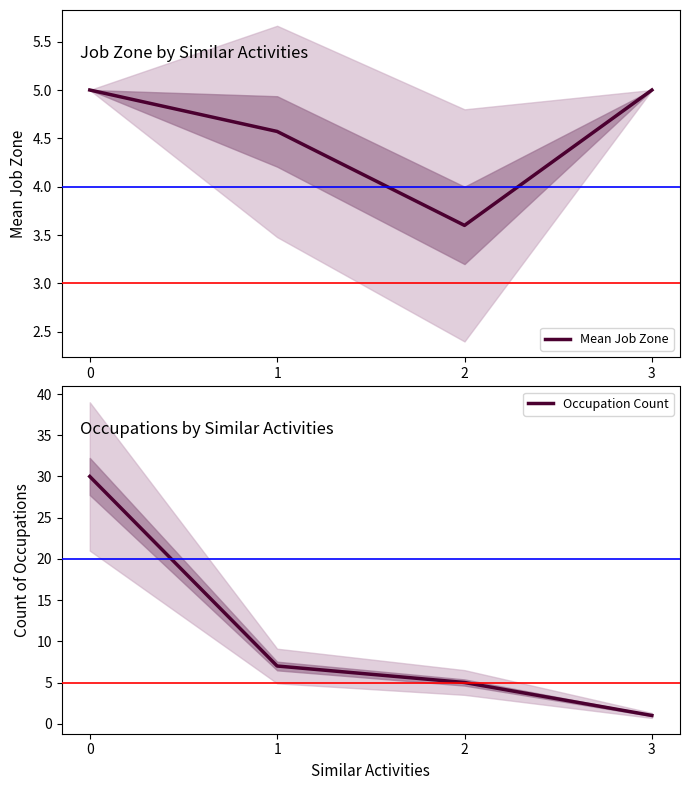

How many series are shown in this chart?

2